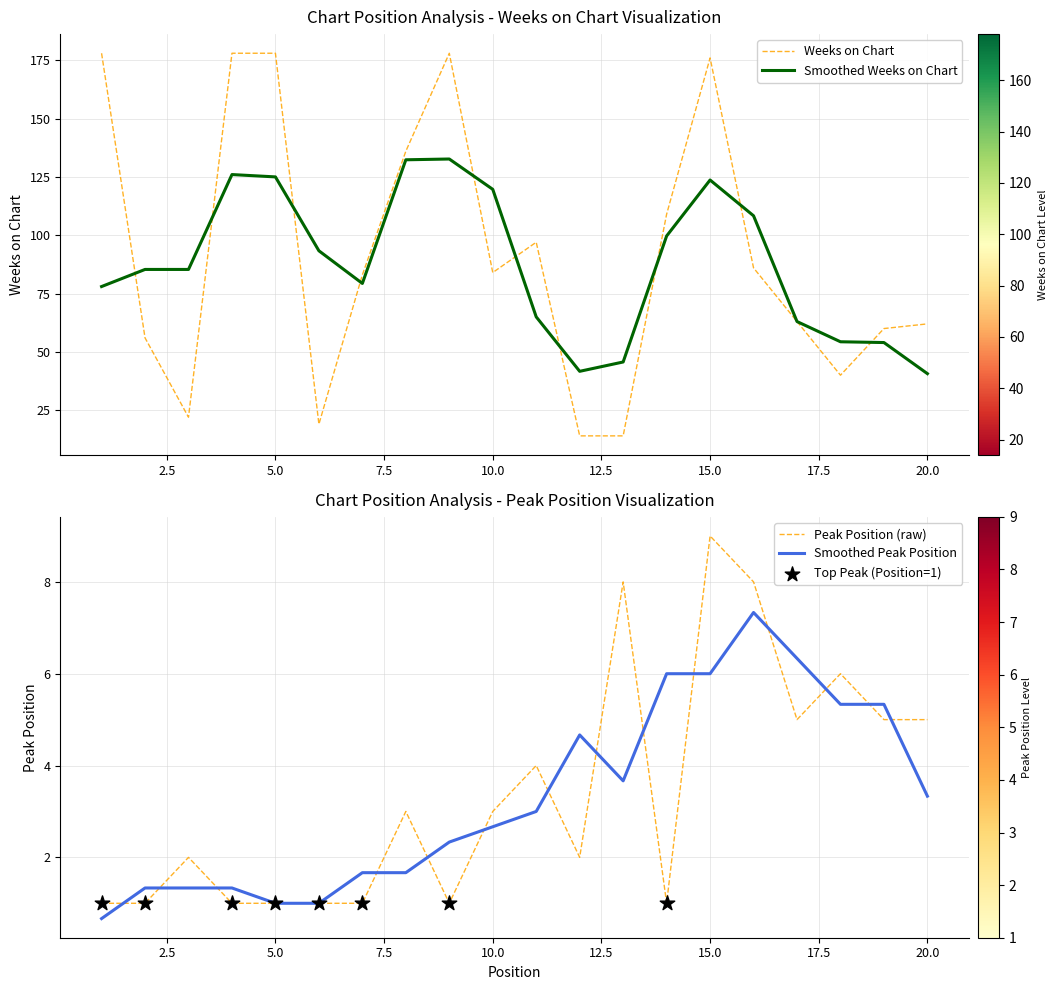

Is the value of Weeks on Chart at 2 greater than the value of Peak Position at 13?

Yes